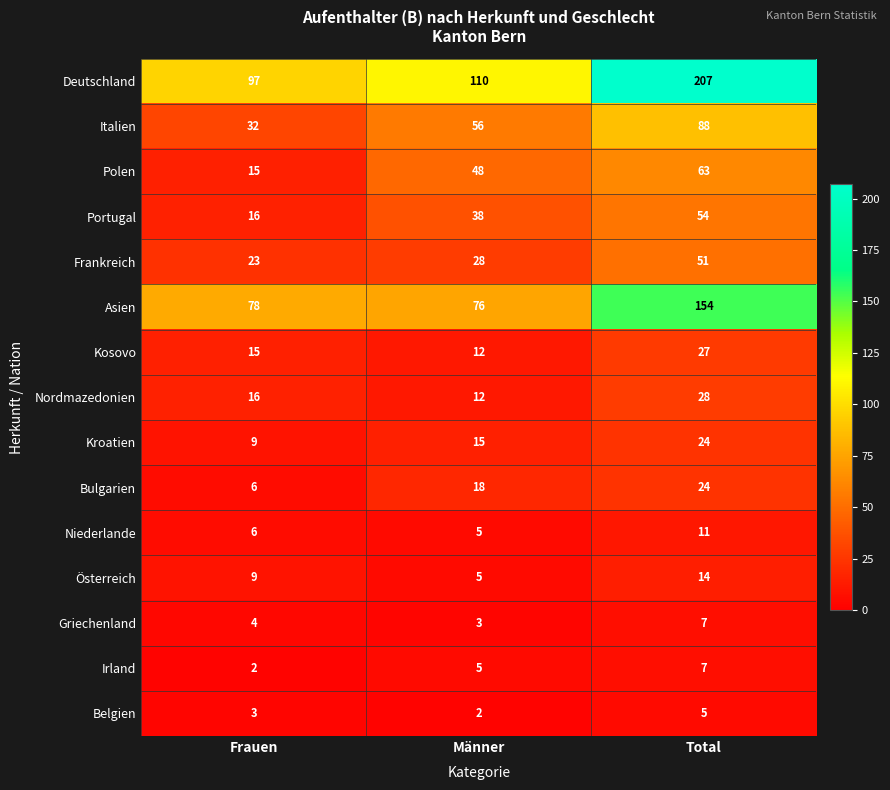

What is the difference between the Asien values at Total and Männer?

78